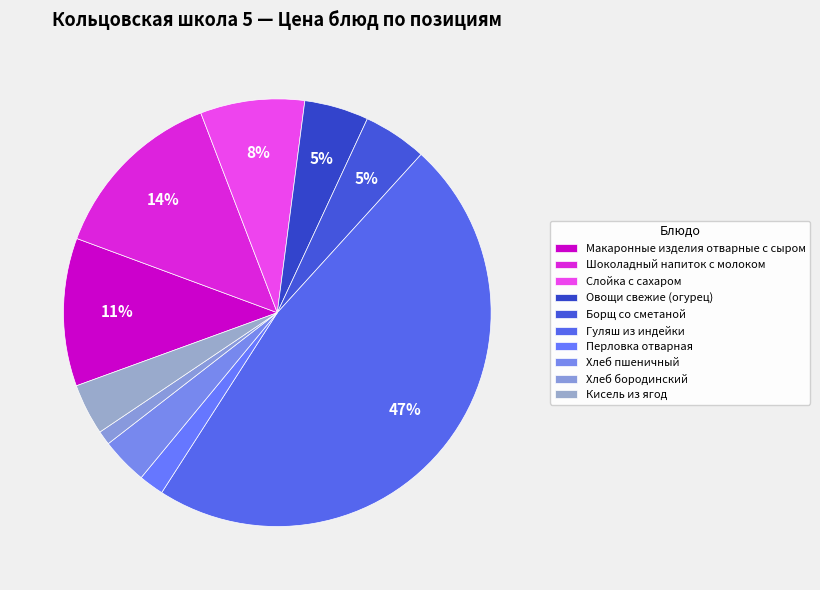

To the nearest percent, what is the combined percentage of Борщ со сметаной and Перловка отварная?

7%